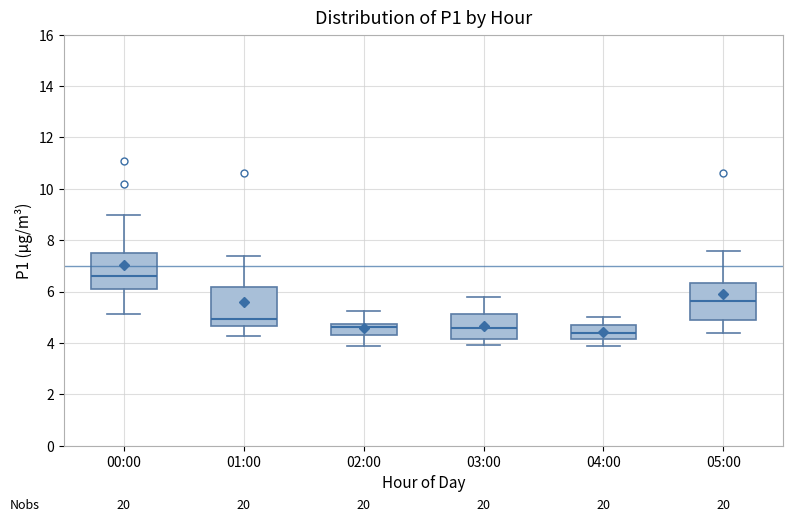

Which box has the highest median line?

00:00